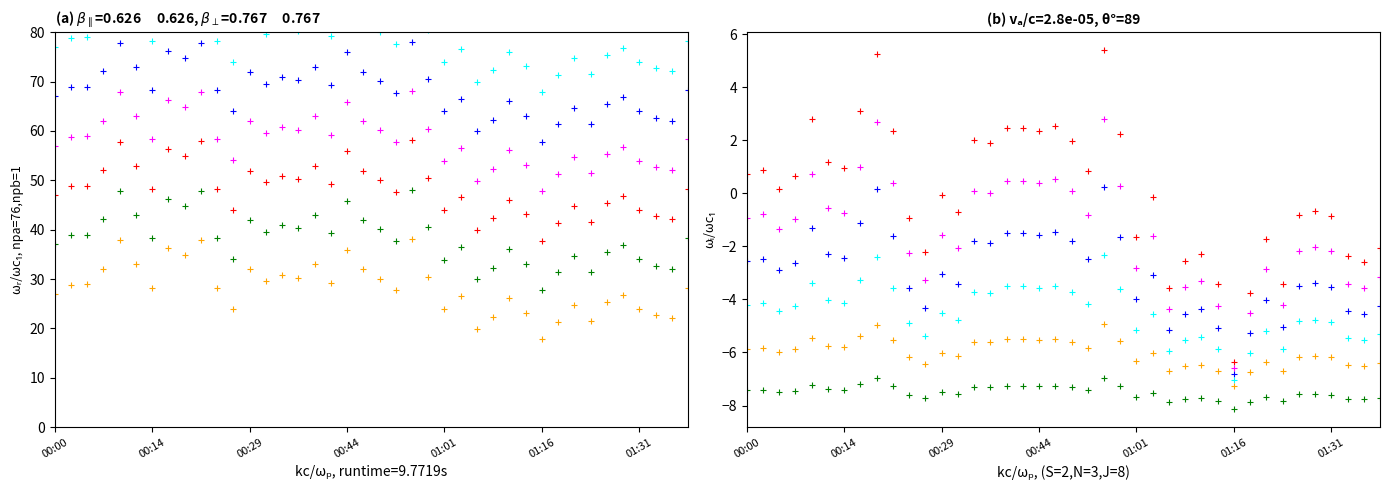

At which label is P2 closest to -3?

00:29